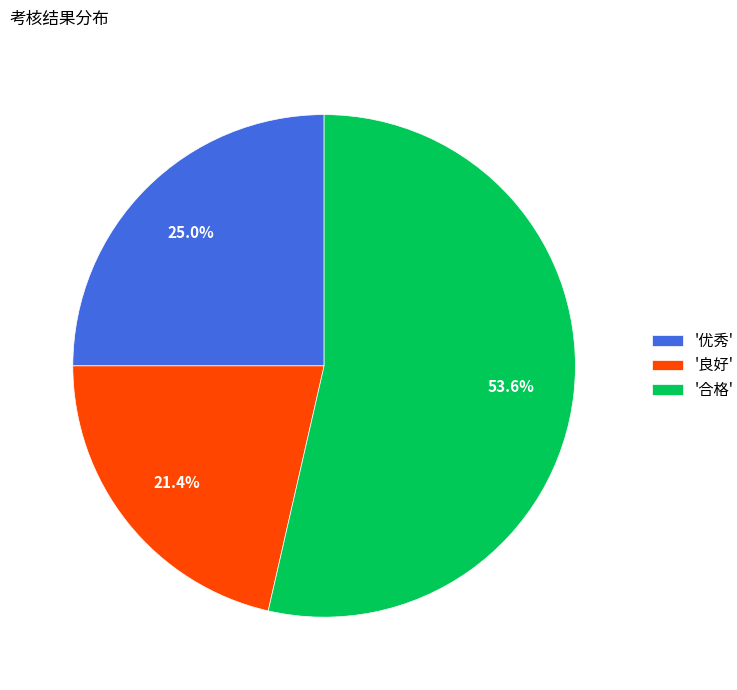

Count the number of slices in the pie.

3